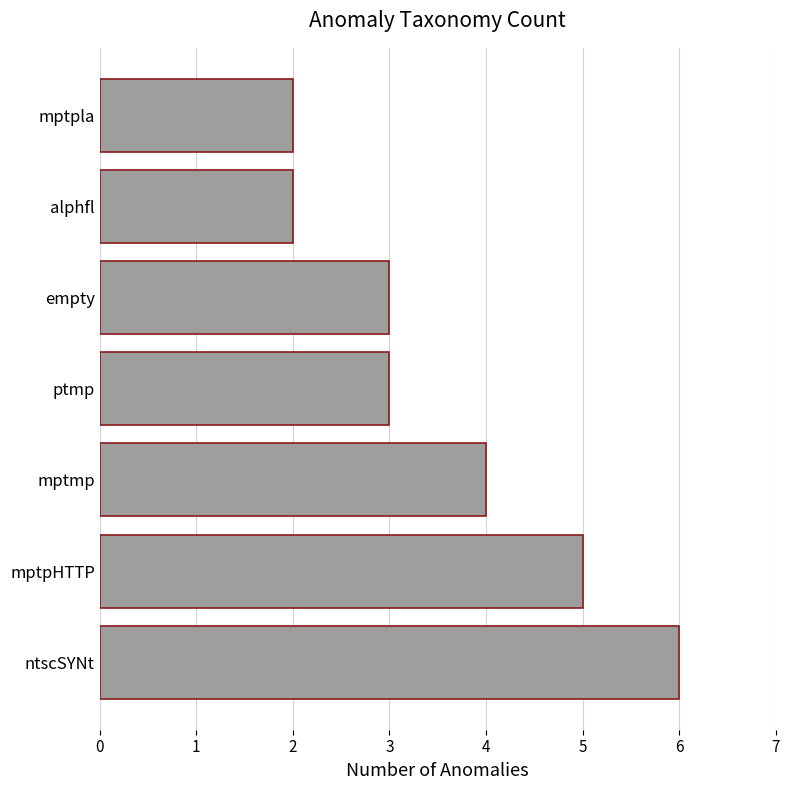

Reading bottom to top, what are all the values shown in this chart?

ntscSYNt=6	mptpHTTP=5	mptmp=4	ptmp=3	empty=3	alphfl=2	mptpla=2